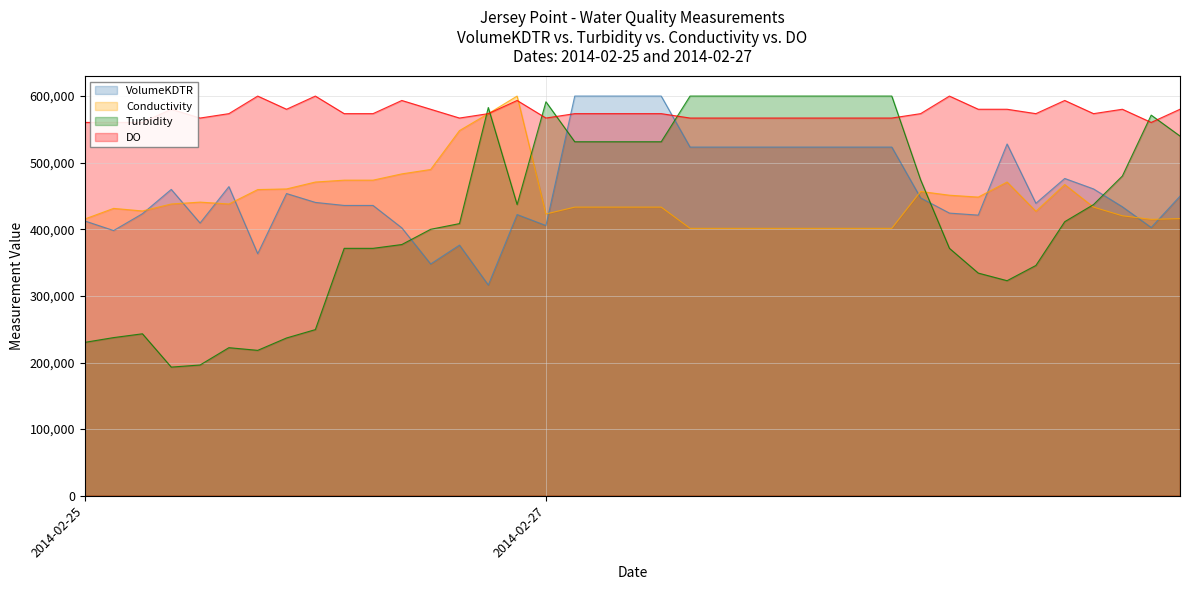

How many data points in Conductivity are above 433281?

23